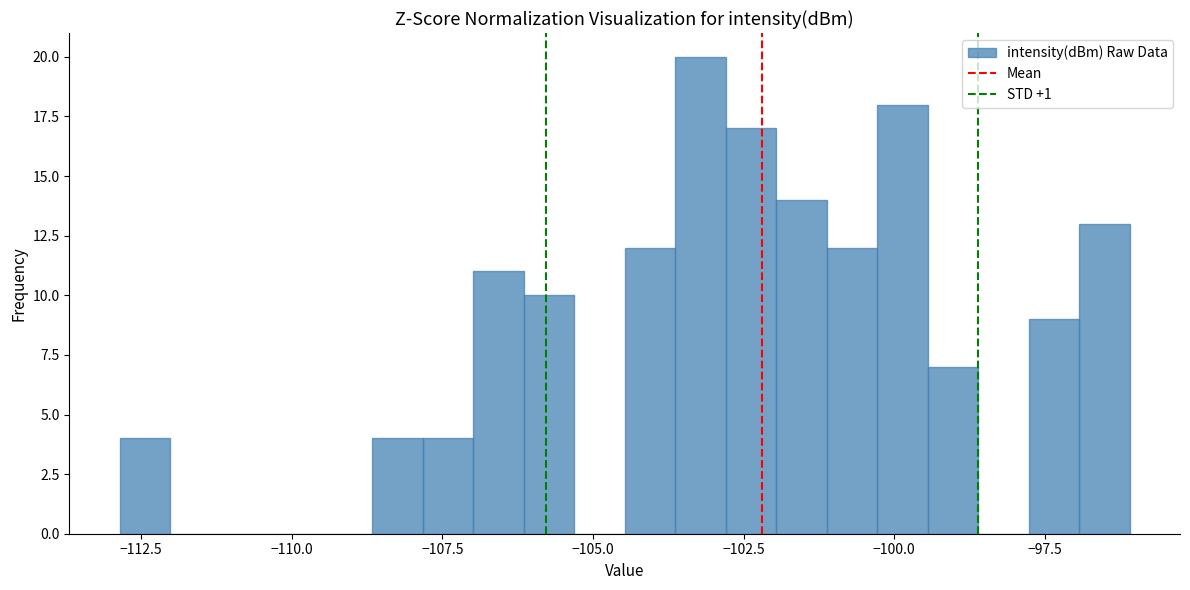

Read against the x-axis, roughly where is the centre of the tallest bar?

-103.0